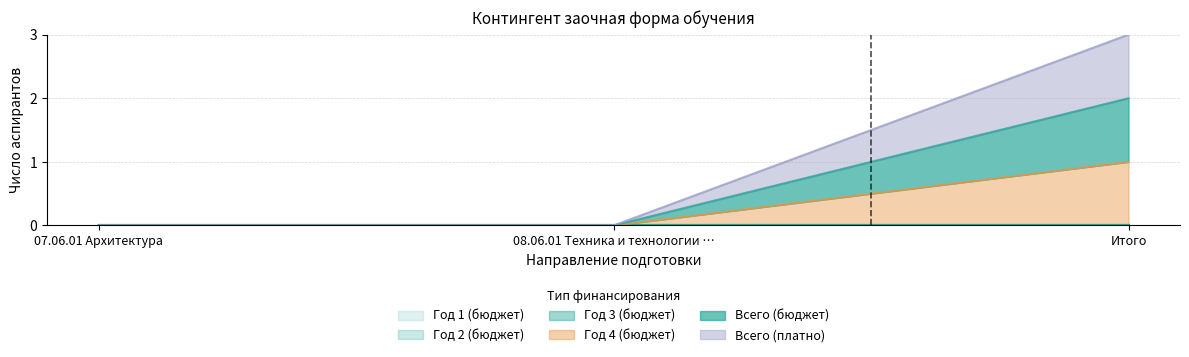

What is the difference between the maximum and minimum values in the Всего (бюджет) series?

2